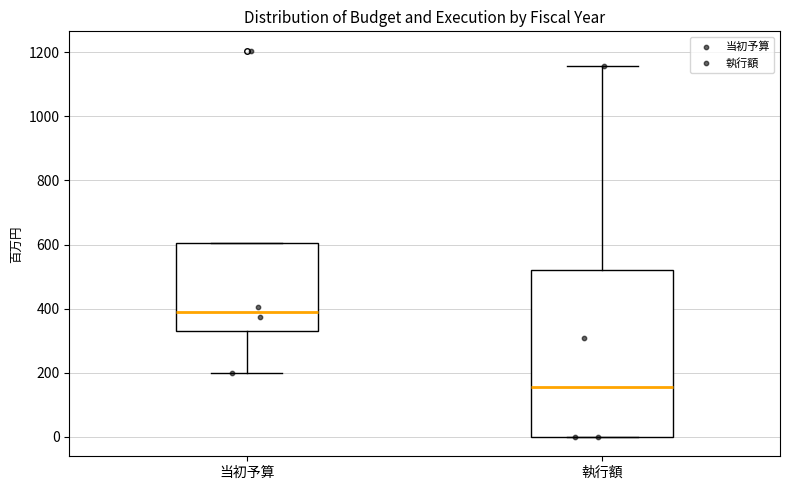

Reading left to right, transcribe this box plot: for each box, give where its median line is, the range the box spans, and where its two whiskers end, as read against the y-axis. The values are not printed on the chart, so give them approximately, as read against the axis.

当初予算: median 380, box 340 to 600, whiskers 200 to 600
執行額: median 160, box 0 to 520, whiskers 0 to 1160